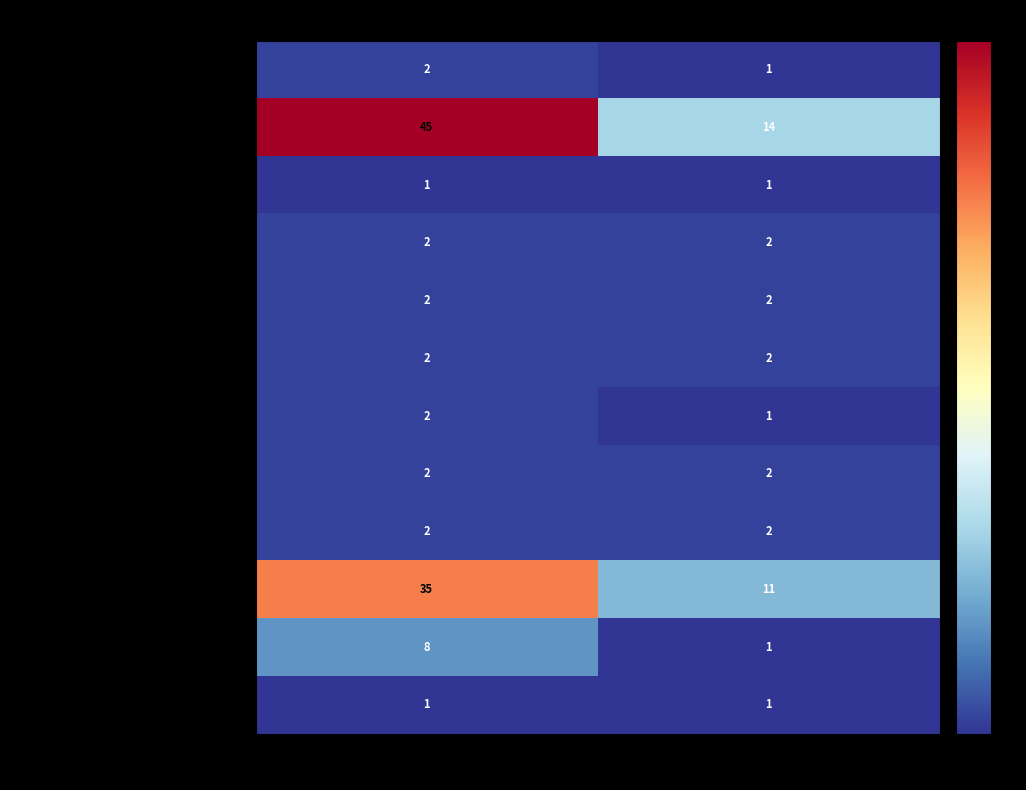

What is the sum of all Not disabled (GSS harmonised) values?

9